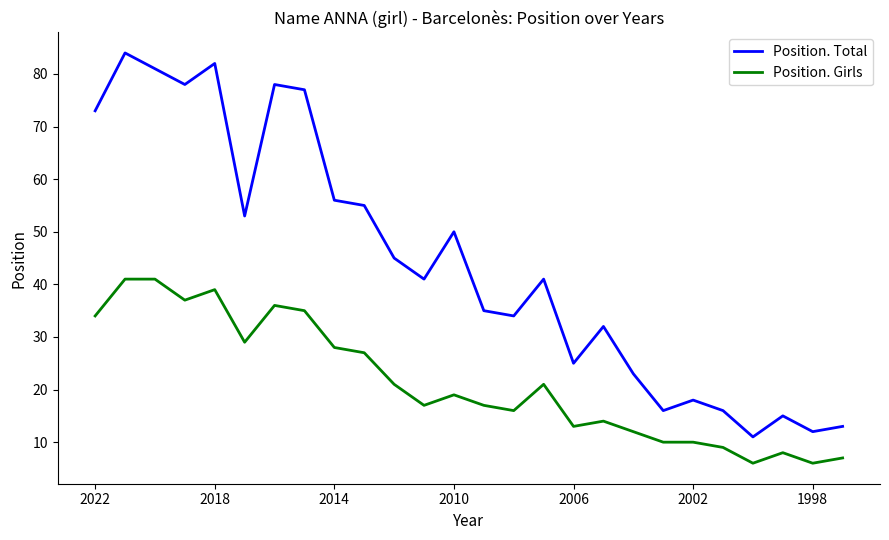

Which series has the widest spread of values?

Position. Total